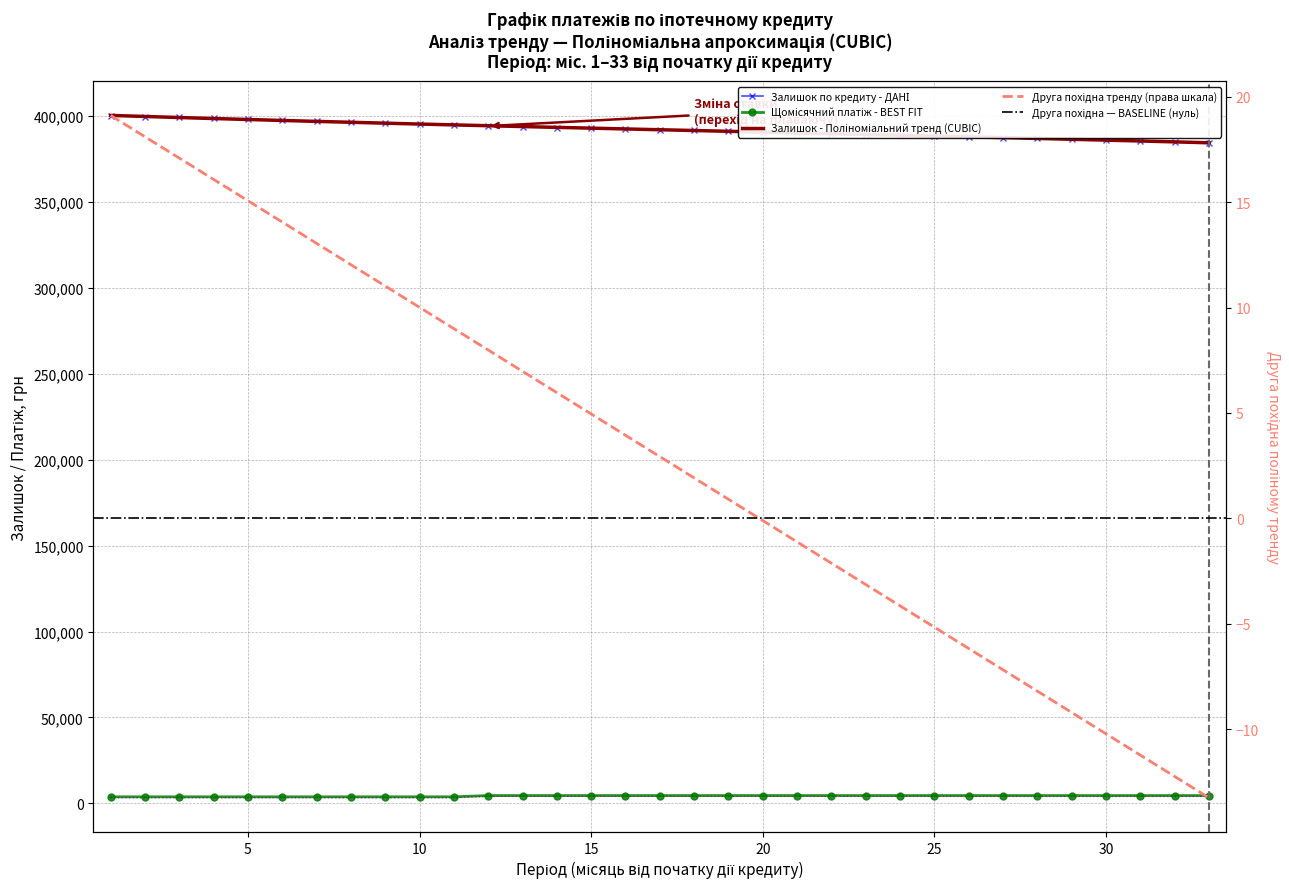

Which series has the largest total across all categories?

Залишок по кредиту